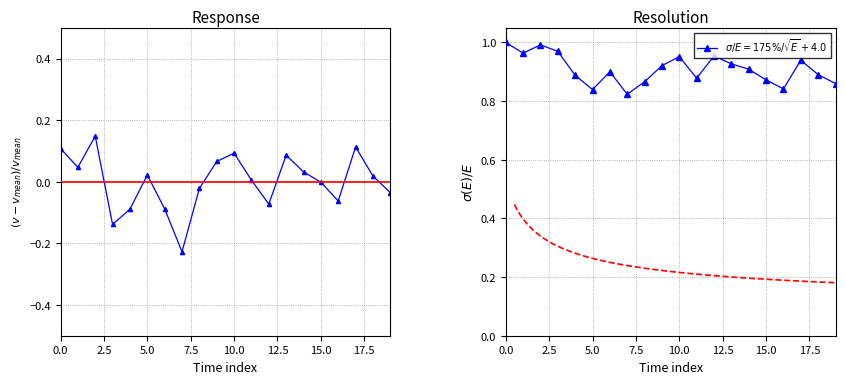

Reading left to right, what are all the values shown in this chart?

0.1	0.0	0.1	-0.1	-0.1	0.0	-0.1	-0.2	-0.0	0.1	0.1	0.0	-0.1	0.1	0.0	-0.0	-0.1	0.1	0.0	-0.0